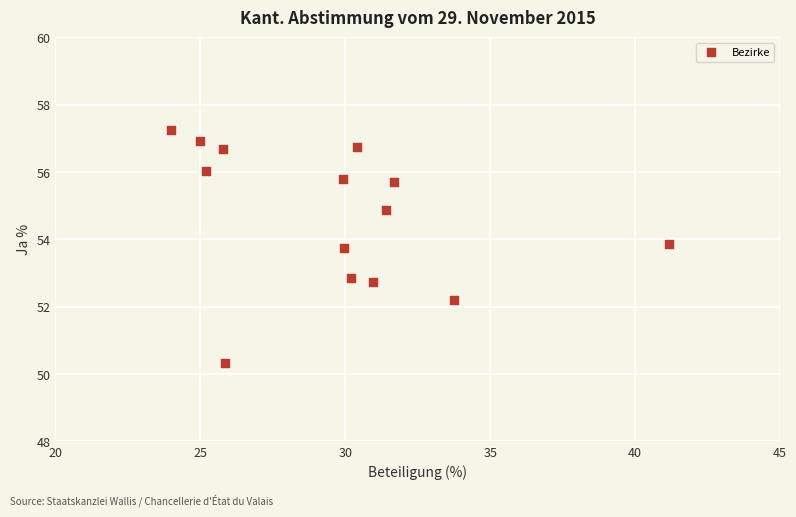

What is the range of Y values (max minus min)?

6.9